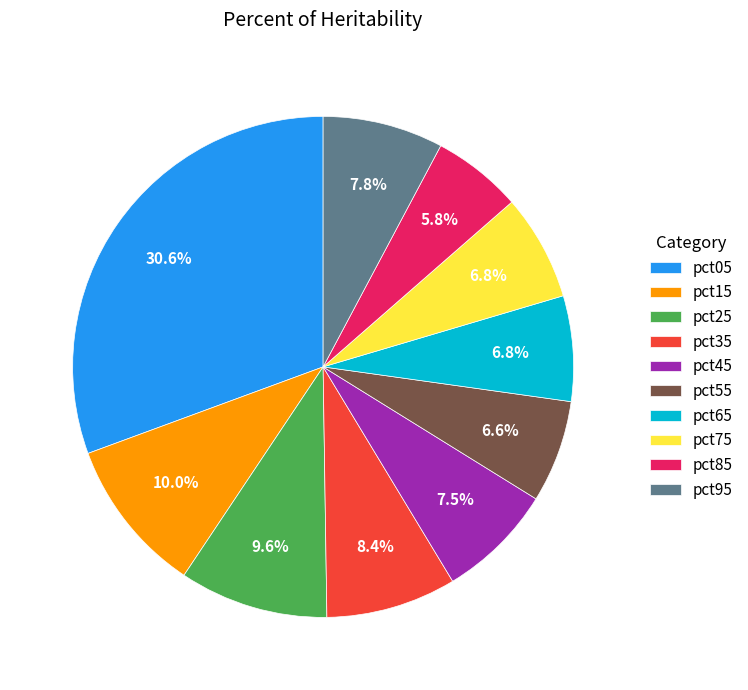

To the nearest percent, what portion does pct55 represent?

7%